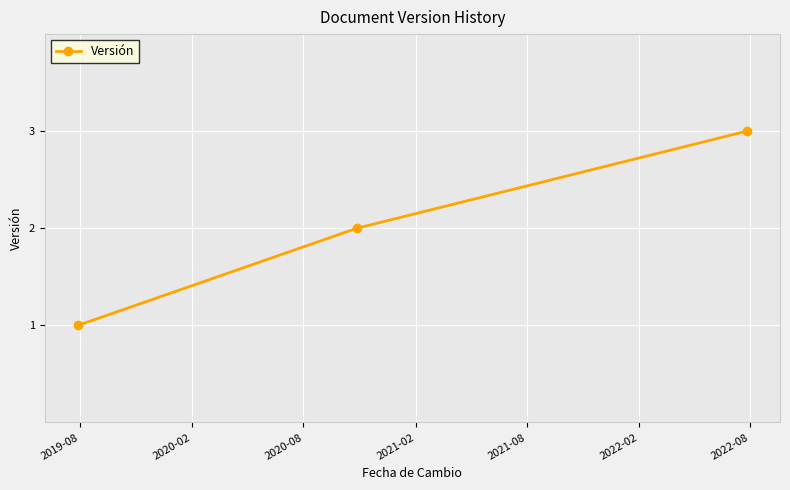

What is the sum of all values?

6